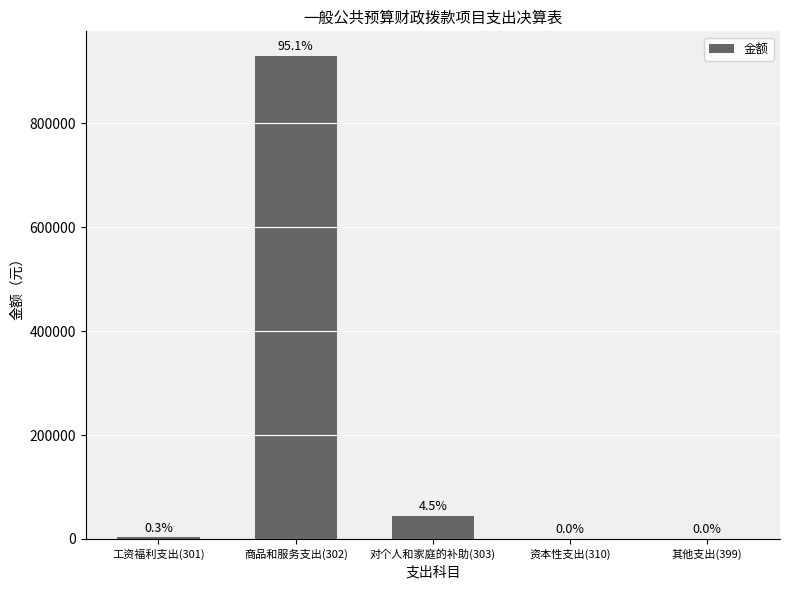

Where does the data first go above 2945?

工资福利支出(301)